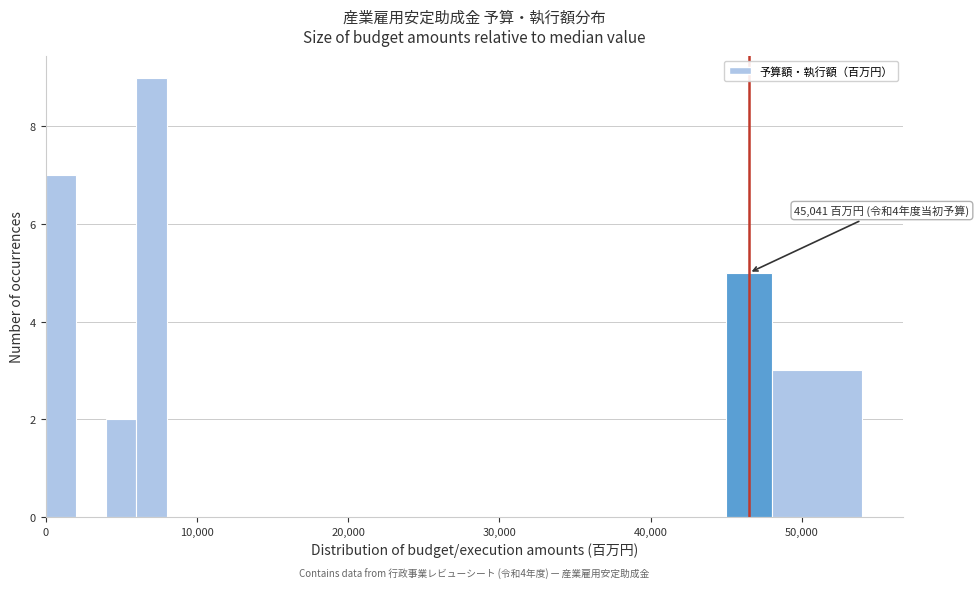

Read against the x-axis, roughly where is the centre of the tallest bar?

7000